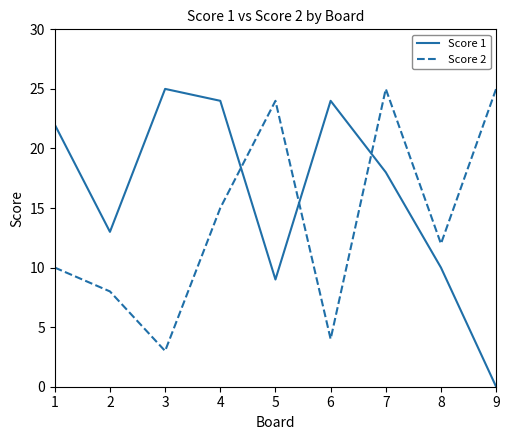

Which series has the widest spread of values?

Score 1